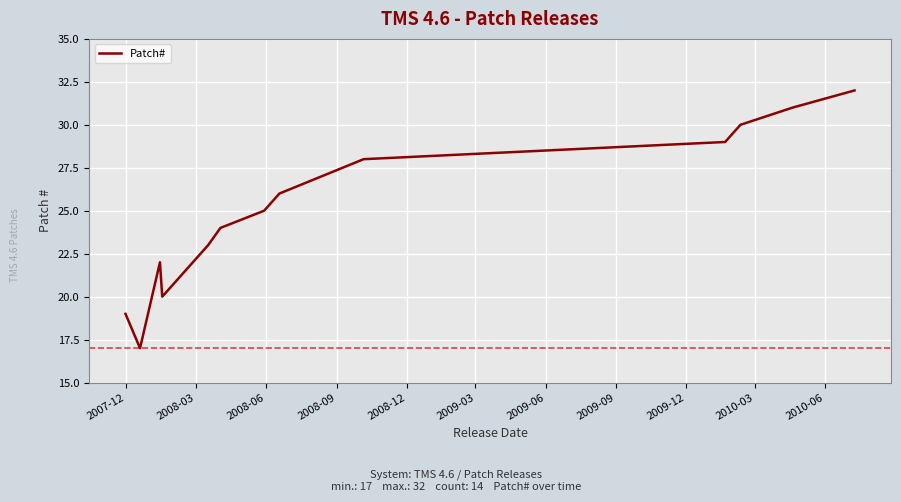

What is the greatest value displayed?

32